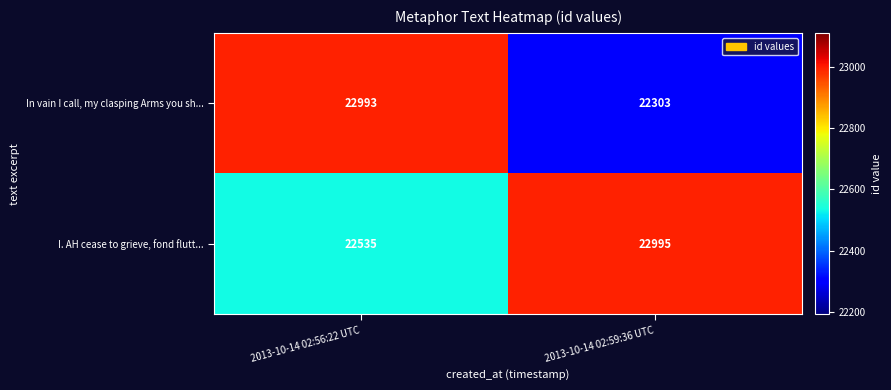

Count the number of categories in the chart.

2